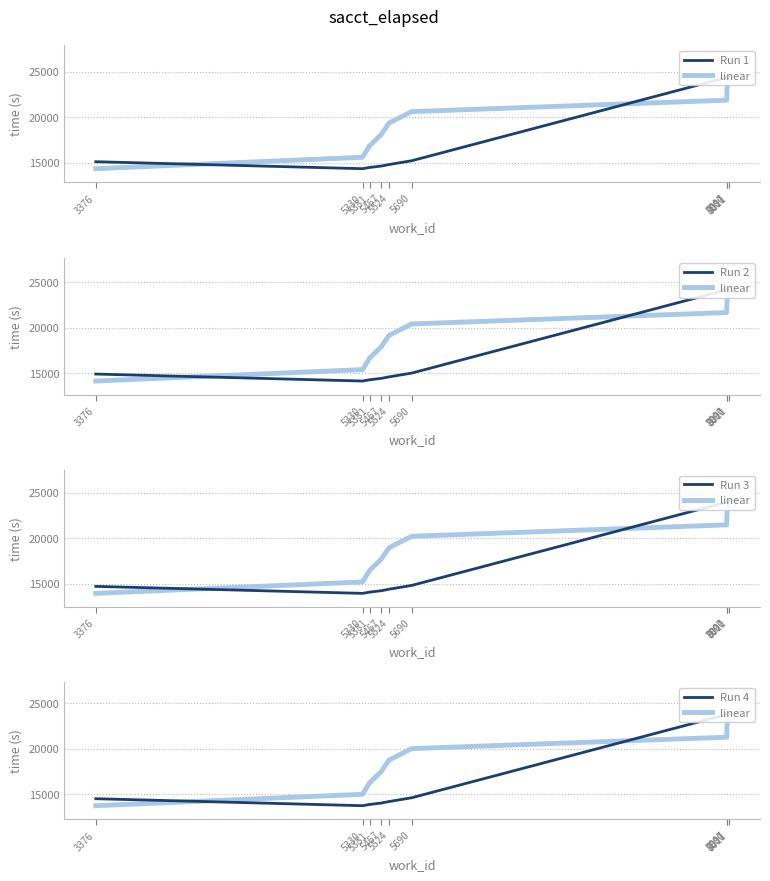

Where is the first local minimum for Run 3?

5330